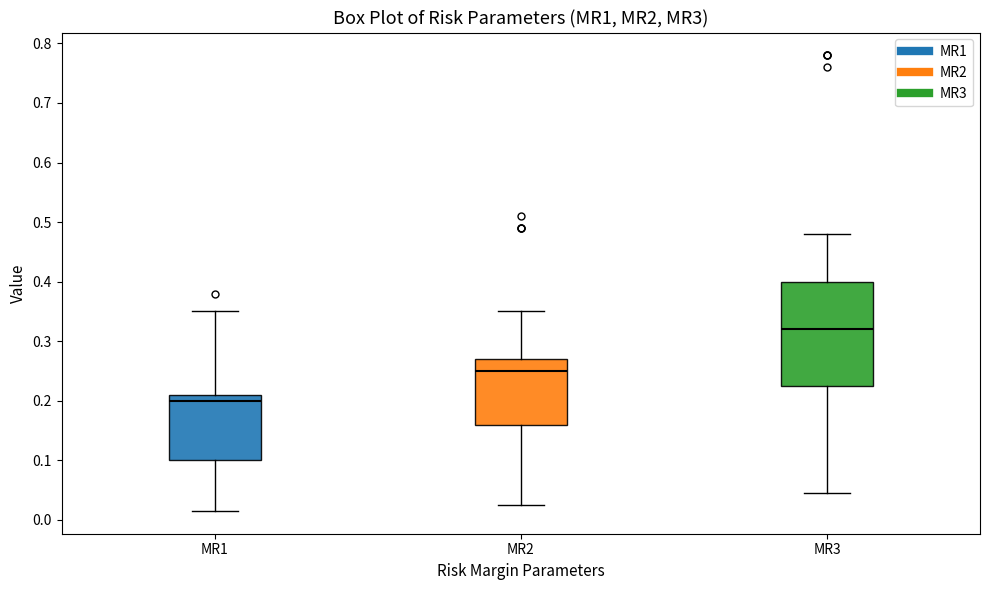

Reading left to right, transcribe this box plot: for each box, give where its median line is, the range the box spans, and where its two whiskers end, as read against the y-axis. The values are not printed on the chart, so give them approximately, as read against the axis.

MR1: median 0.20, box 0.10 to 0.21, whiskers 0.02 to 0.35
MR2: median 0.25, box 0.16 to 0.27, whiskers 0.03 to 0.35
MR3: median 0.32, box 0.23 to 0.40, whiskers 0.05 to 0.48